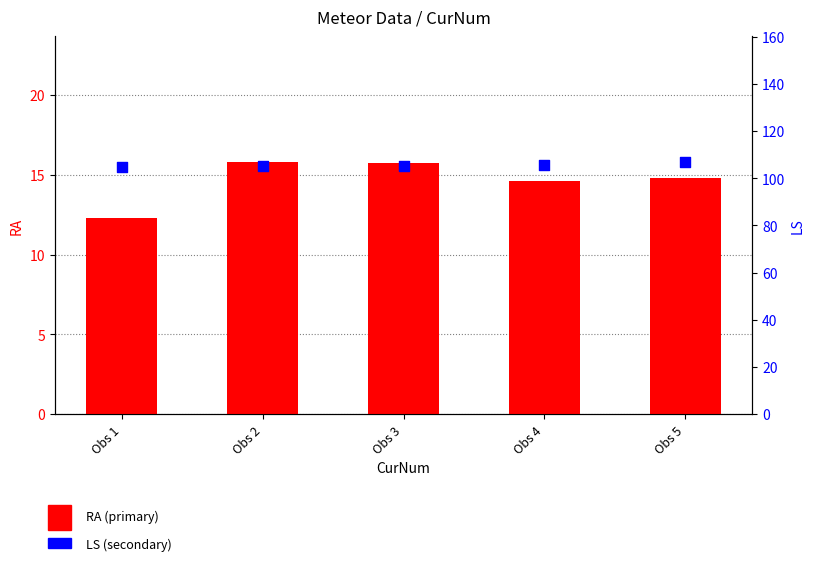

At how many categories does at least one series exceed 89?

5